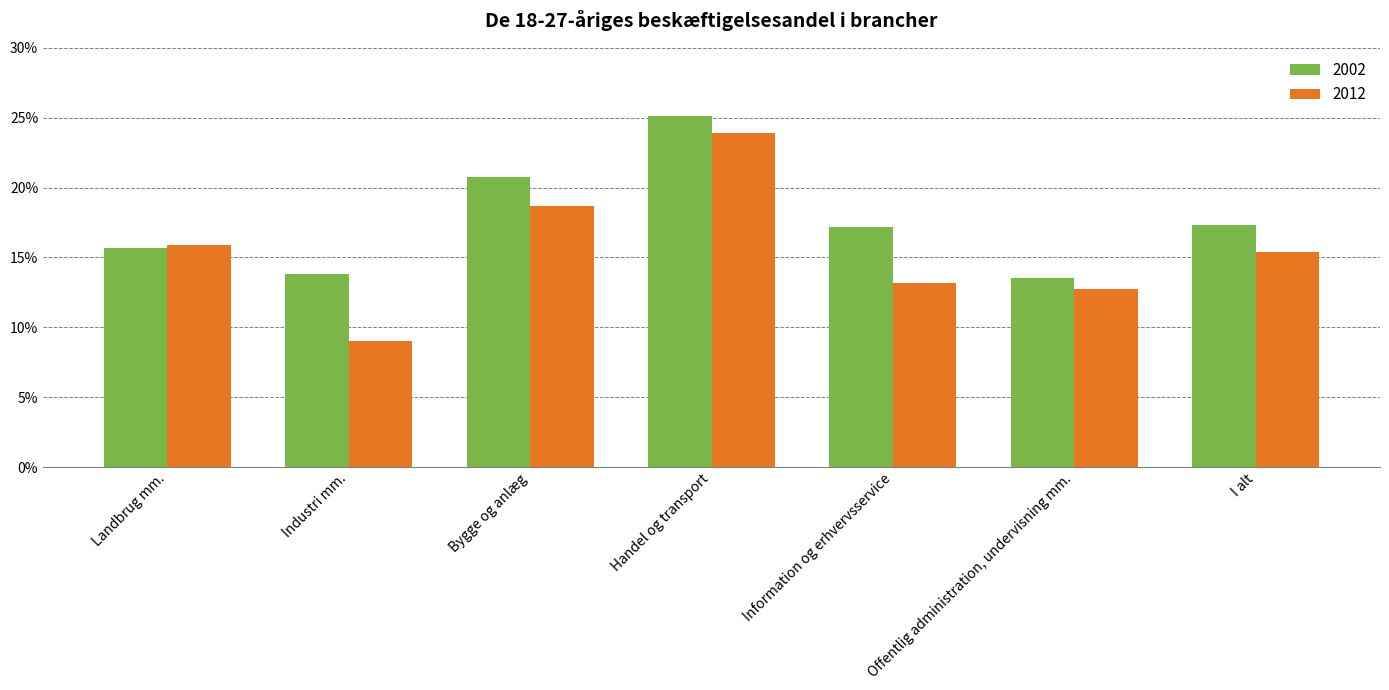

Is it true that 2012 equals 12.7 at Offentlig administration, undervisning mm.?

True